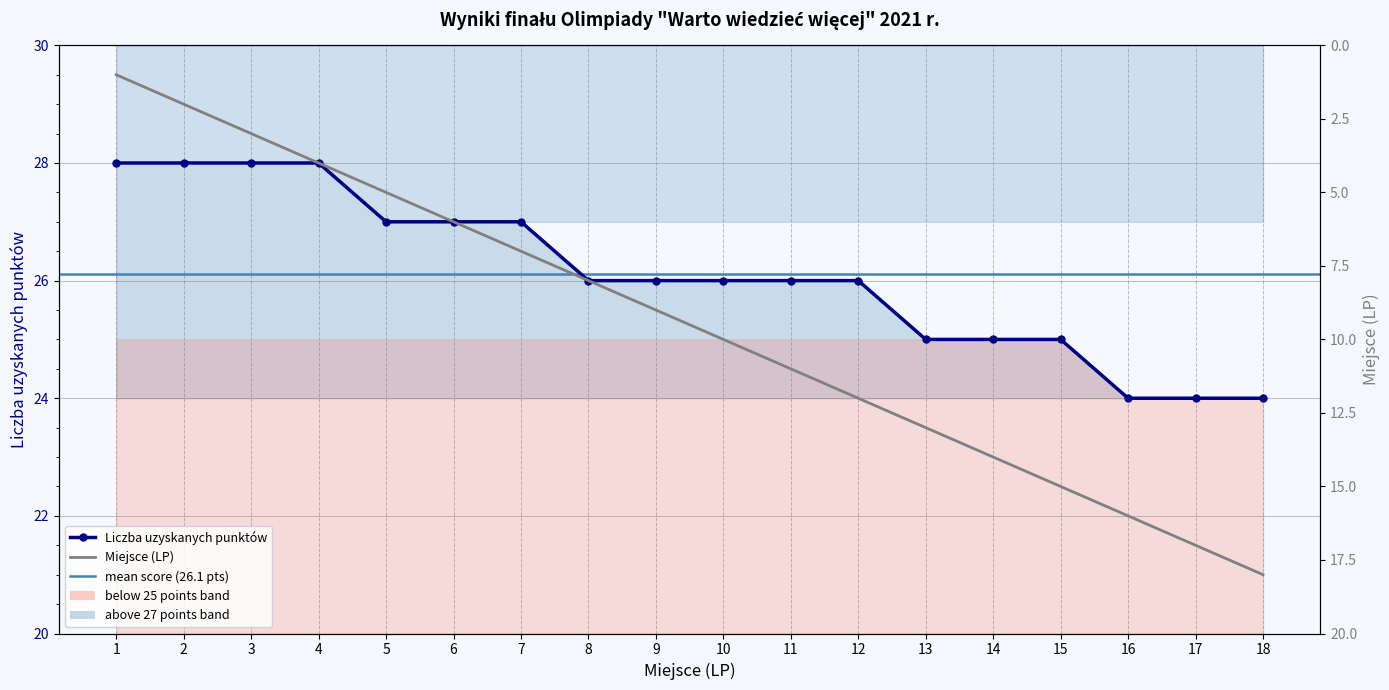

Reading right to left, extract all data points from this chart.

Liczba uzyskanych punktów: 24	24	24	25	25	25	26	26	26	26	26	27	27	27	28	28	28	28
Miejsce (LP): 18	17	16	15	14	13	12	11	10	9	8	7	6	5	4	3	2	1